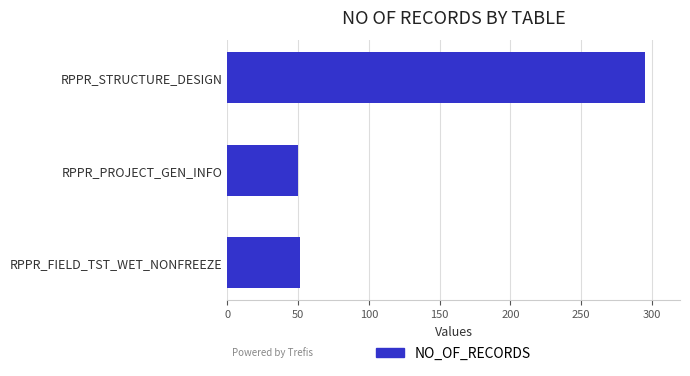

At which label is the value closest to 172?

RPPR_FIELD_TST_WET_NONFREEZE